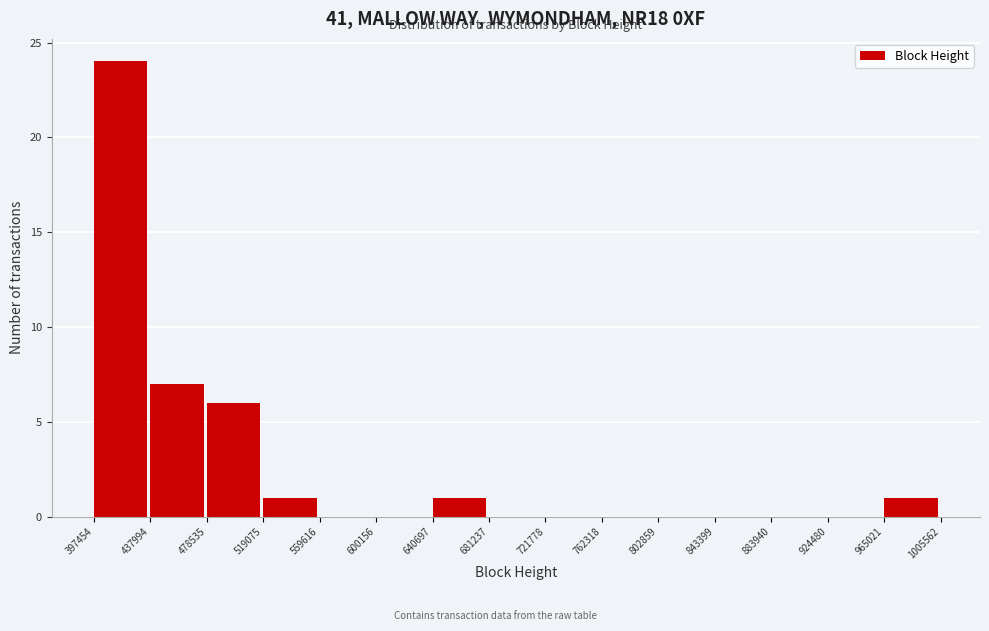

Reading left to right, list every bar in this chart as the range it spans on the x-axis followed by its height. The values are not printed on the chart, so give them approximately, as read against the axis.

397454 to 437994: 24
437994 to 478535: 7
478535 to 519075: 6
519075 to 559616: 1
559616 to 600156: 0
600156 to 640697: 0
640697 to 681237: 1
681237 to 721778: 0
721778 to 762318: 0
762318 to 802859: 0
802859 to 843399: 0
843399 to 883940: 0
883940 to 924480: 0
924480 to 965021: 0
965021 to 1005562: 1